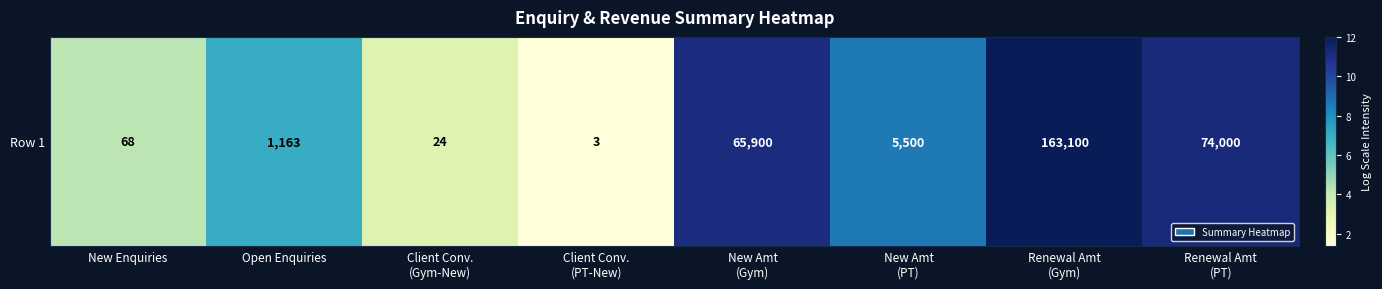

At which category does the chart reach its minimum across all series?

Client Conv.
(PT-New)